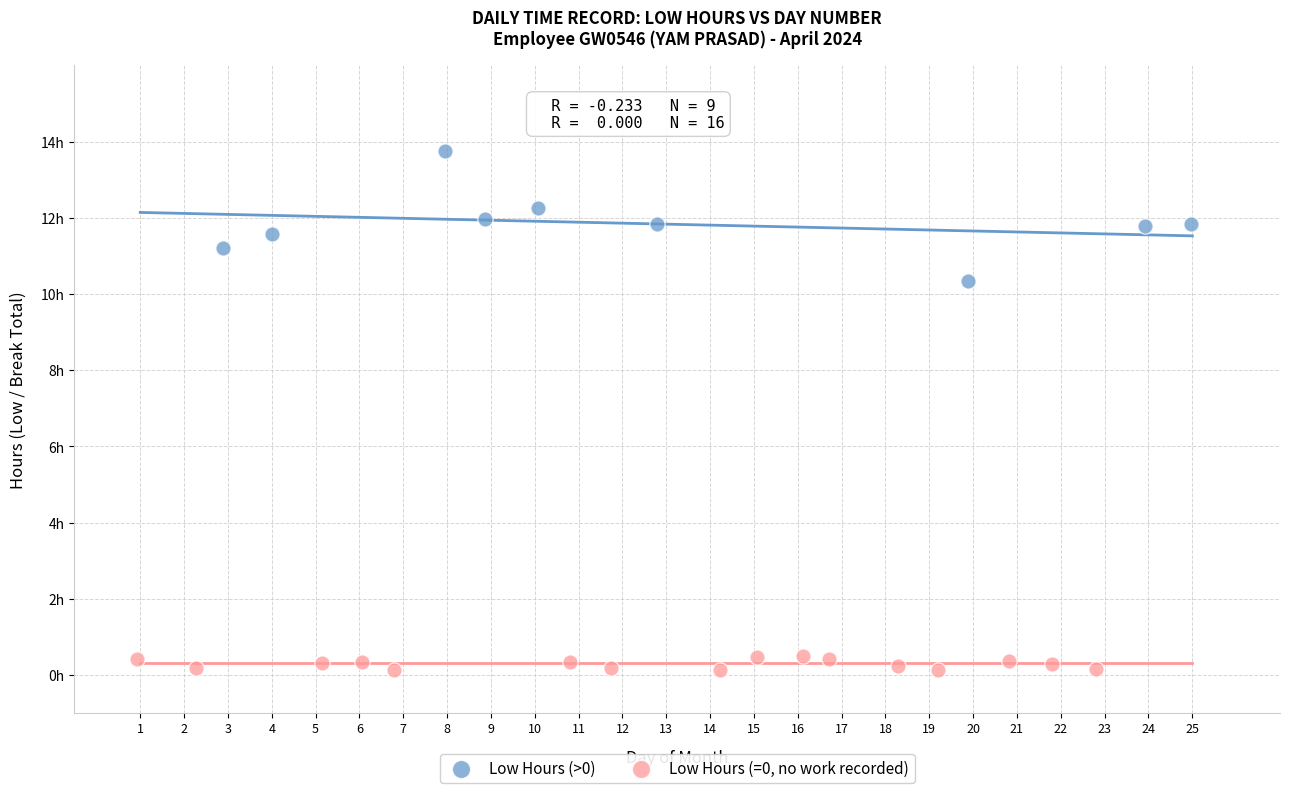

What are all the series names shown in the legend?

Low Hours (>0), Low Hours (=0, no work recorded)